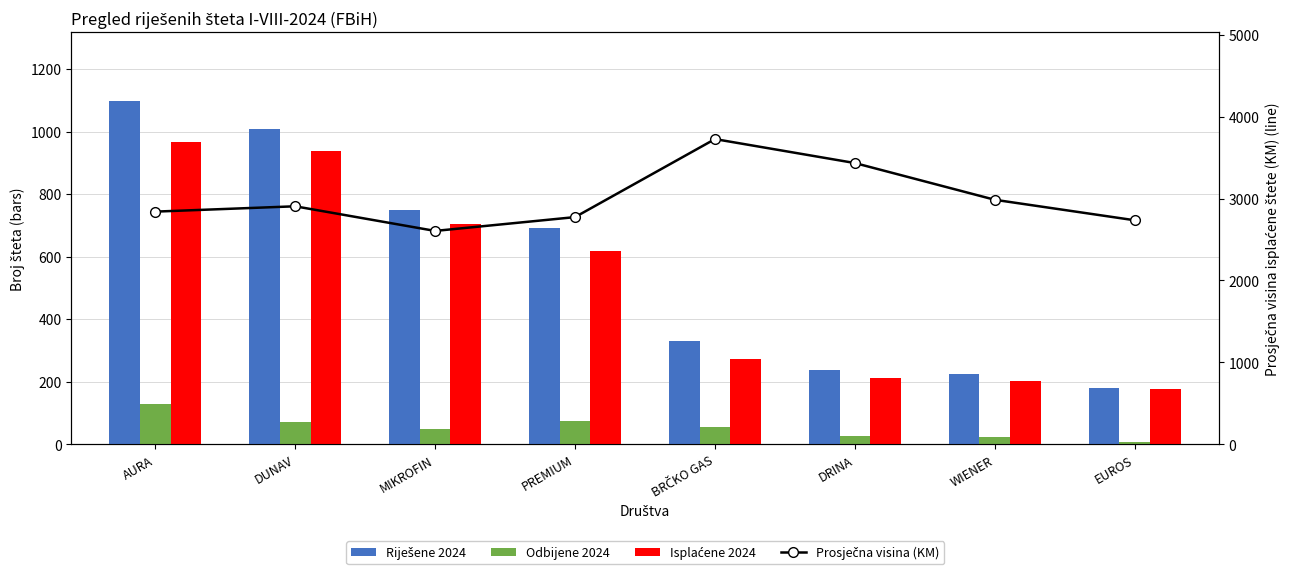

Rank the series by their maximum value, from highest to lowest.

Prosječna visina (KM), Riješene 2024, Isplaćene 2024, Odbijene 2024